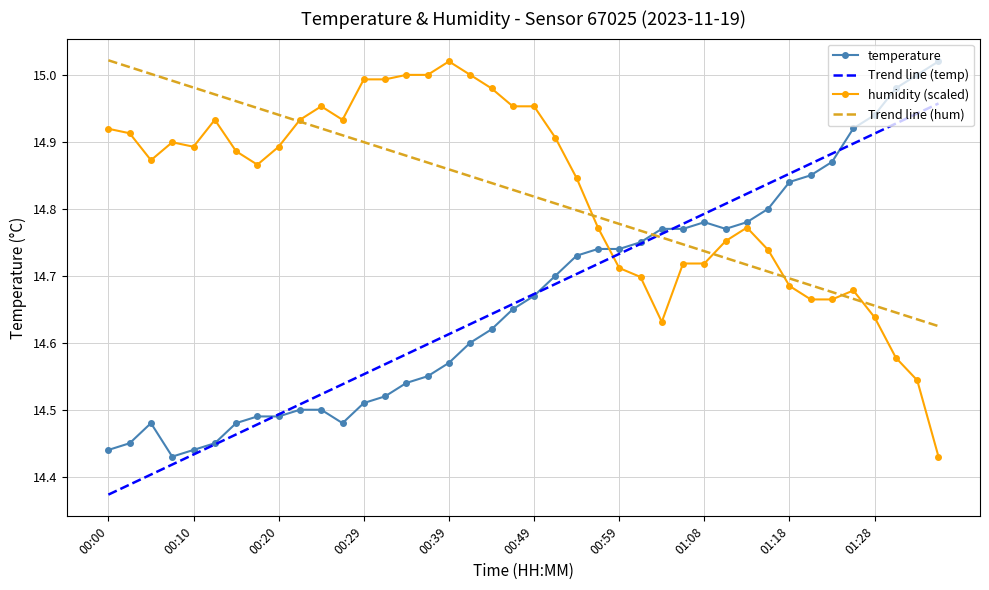

How many times do Trend line (temp) and humidity (scaled) cross each other?

1